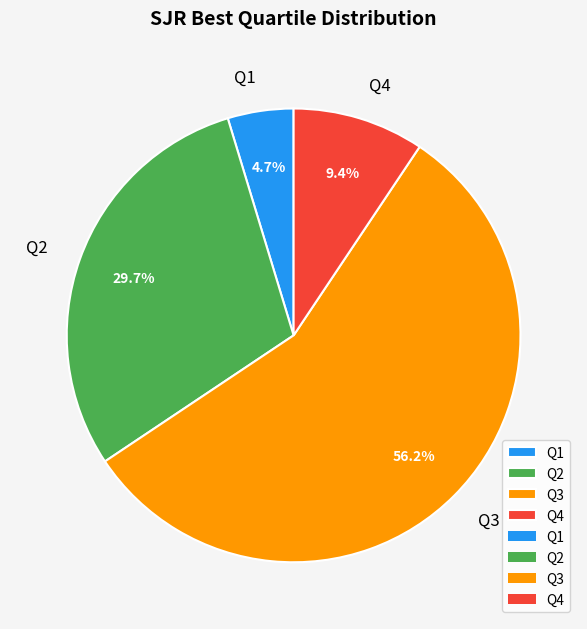

The Q2 slice represents 30% of the pie. True or false?

True